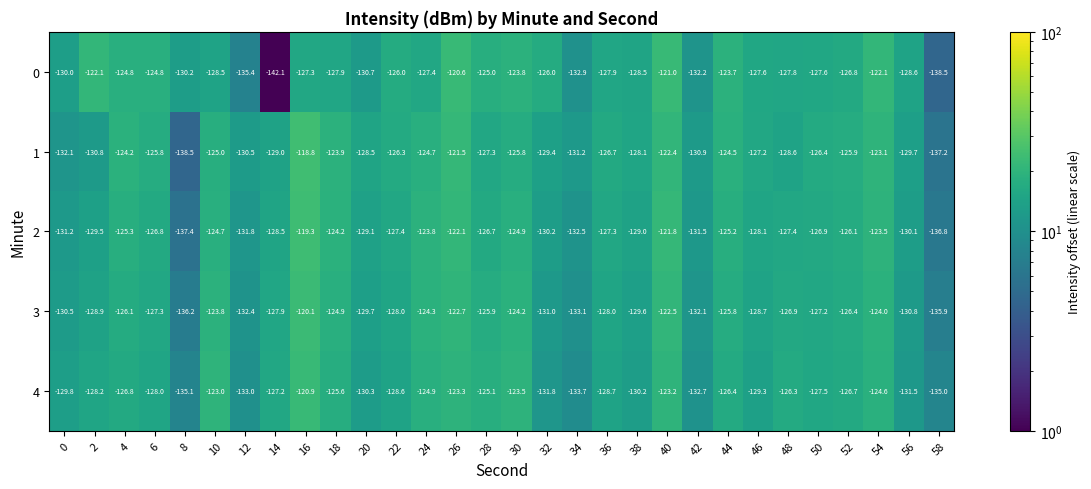

The value of 2 at 42 is -91.0. True or false?

False